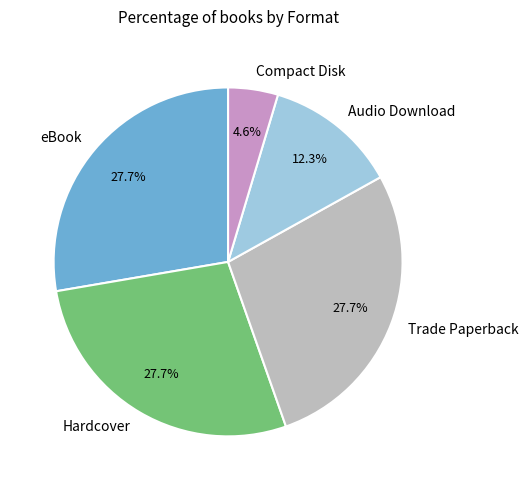

Does any single category account for the majority?

No